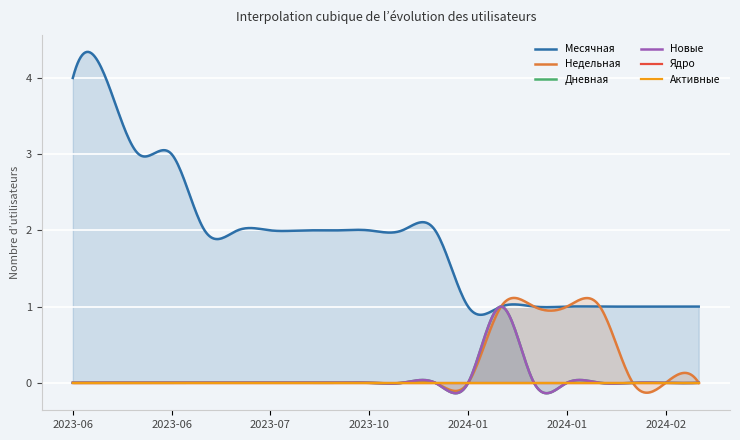

How many values in the Недельная series exceed 0?

4